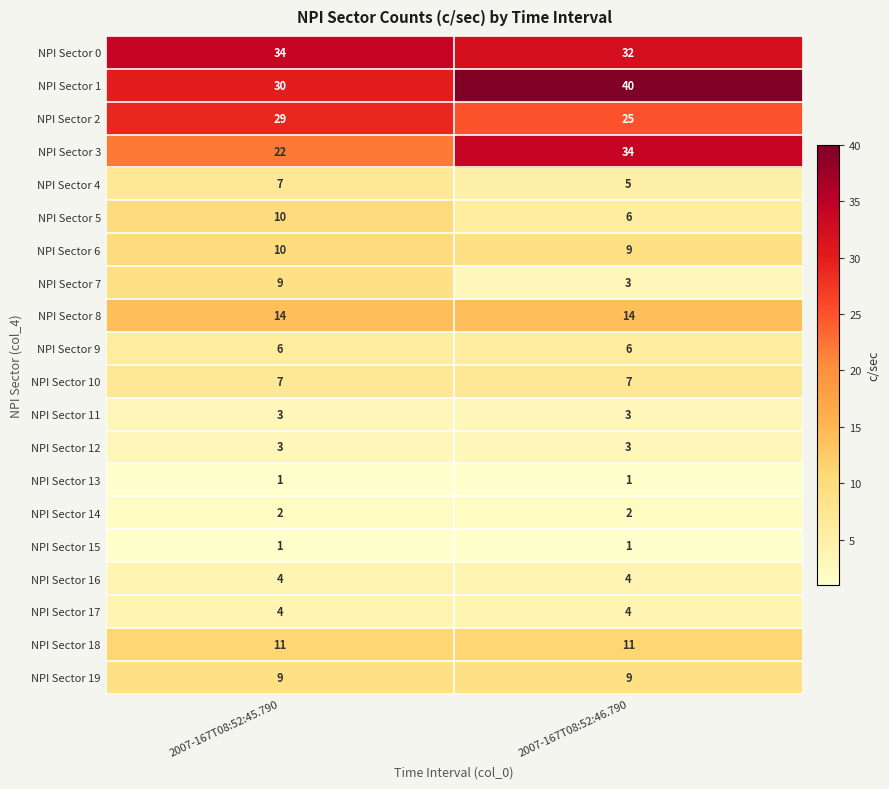

Which category has the highest value across all series?

2007-167T08:52:46.790